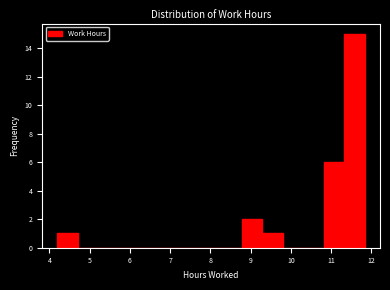

Reading left to right, transcribe this chart: for each bar, give the range it covers on the x-axis and its height. Neither the bar edges nor the heights are printed on the chart, so give them approximately, as read against the axes.

4.2 to 4.7: 1
4.7 to 5.2: 0
5.2 to 5.7: 0
5.7 to 6.2: 0
6.2 to 6.7: 0
6.7 to 7.3: 0
7.3 to 7.8: 0
7.8 to 8.3: 0
8.3 to 8.8: 0
8.8 to 9.3: 2
9.3 to 9.8: 1
9.8 to 10.3: 0
10.3 to 10.8: 0
10.8 to 11.3: 6
11.3 to 11.8: 15